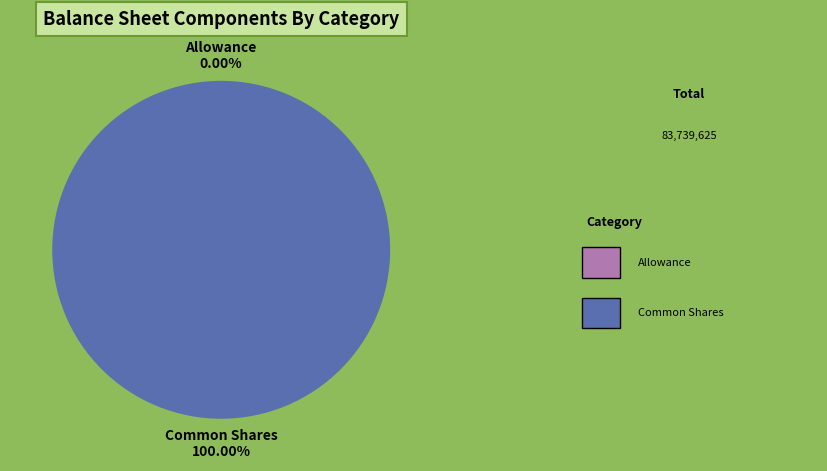

Does any single category account for the majority?

Yes